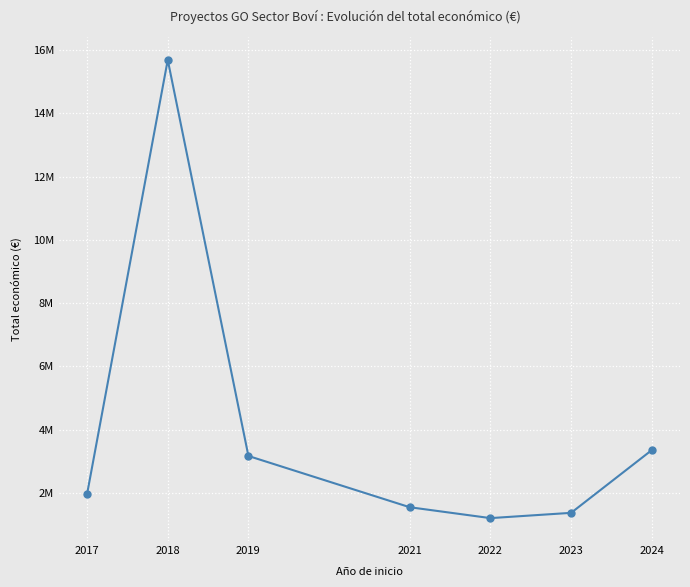

Does the chart have visible grid lines?

Yes